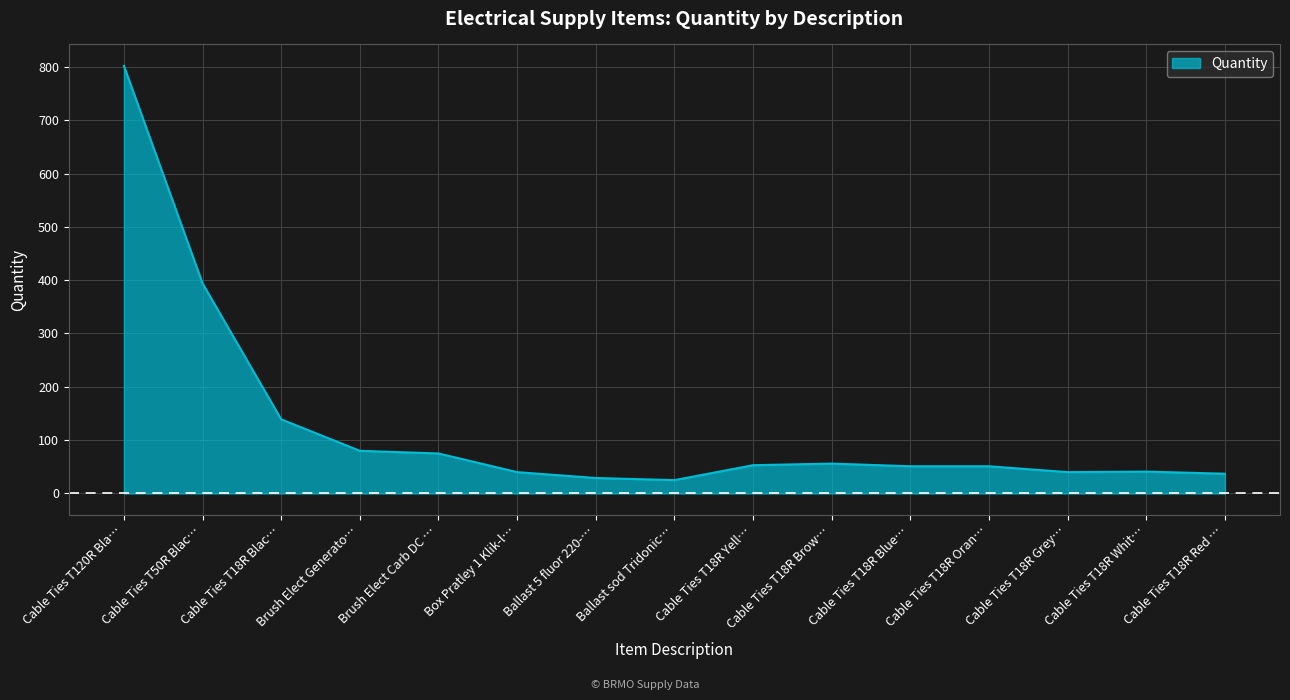

Is it true that the value at Cable Ties T18R Blac… is 191?

False